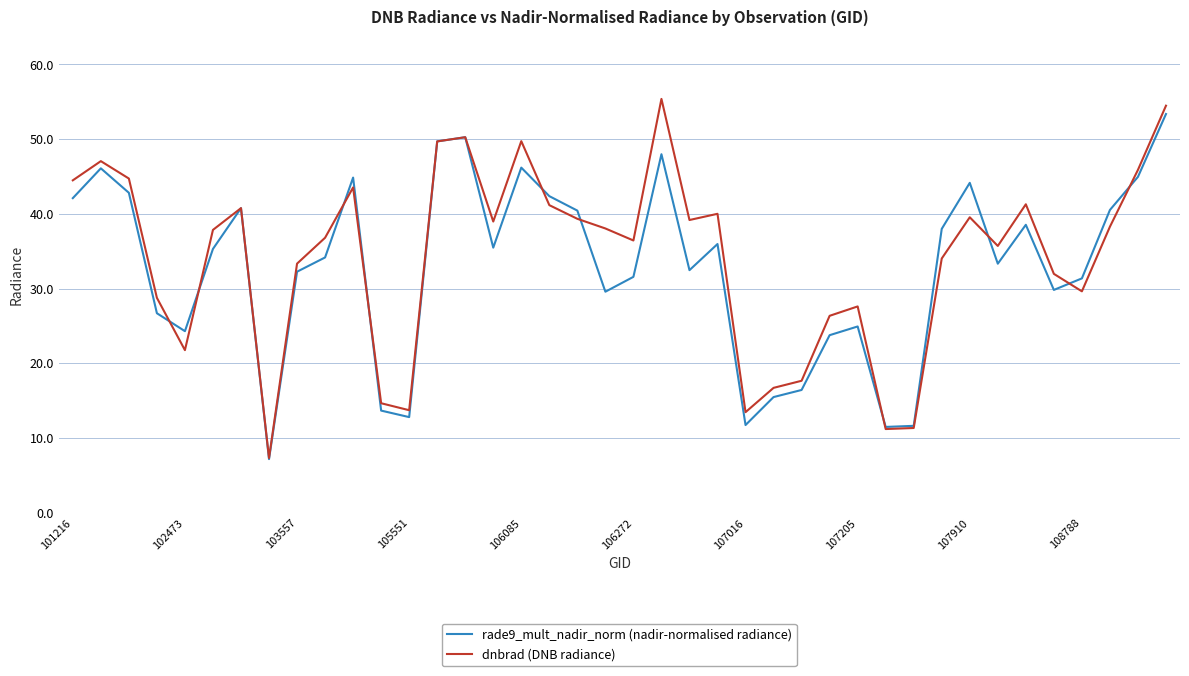

Which series has the widest spread of values?

dnbrad (DNB radiance)